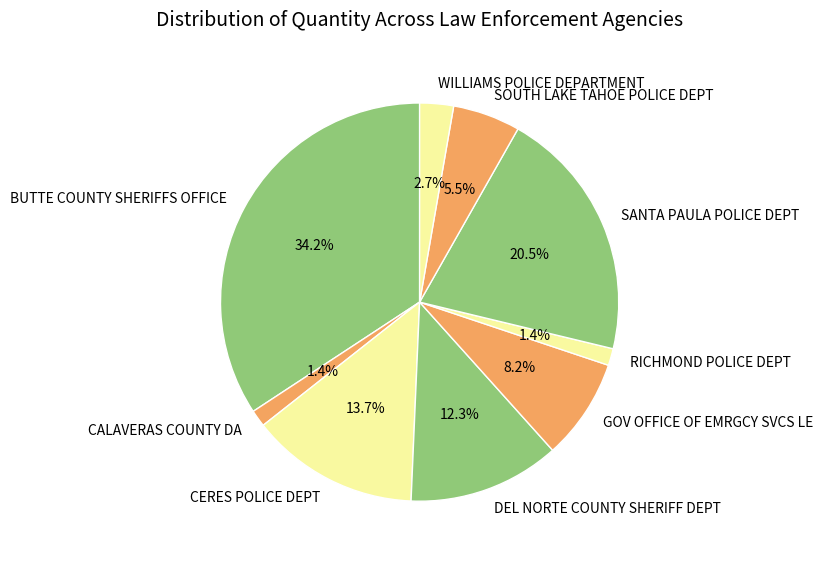

Combined, what portion of the pie is BUTTE COUNTY SHERIFFS OFFICE and CALAVERAS COUNTY DA?

35.6%